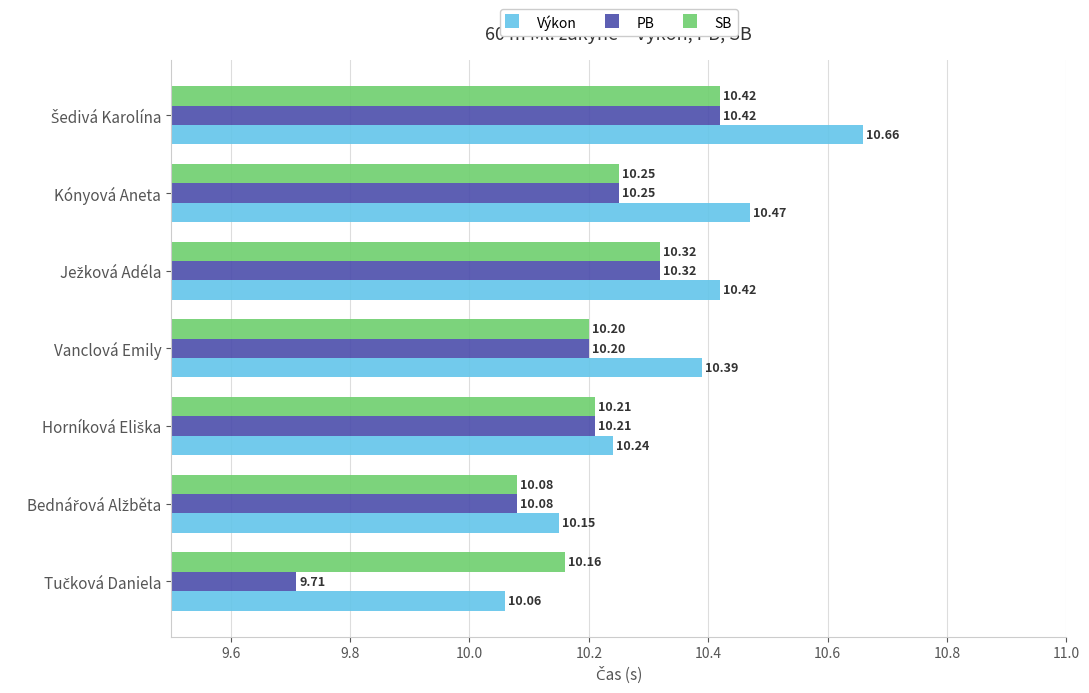

What is the difference between the second highest and minimum values in the Výkon series?

0.4